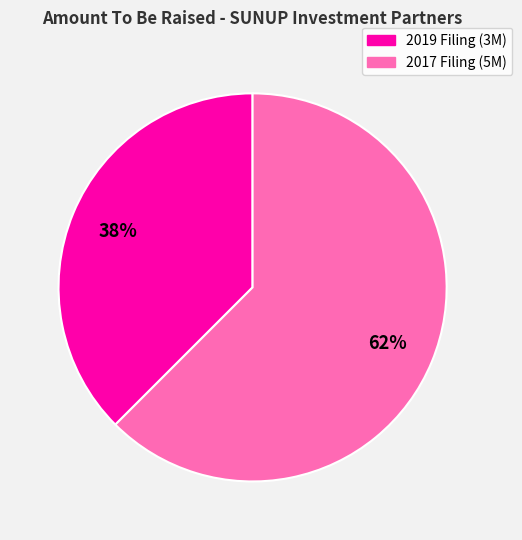

Is there a majority slice in this chart?

Yes